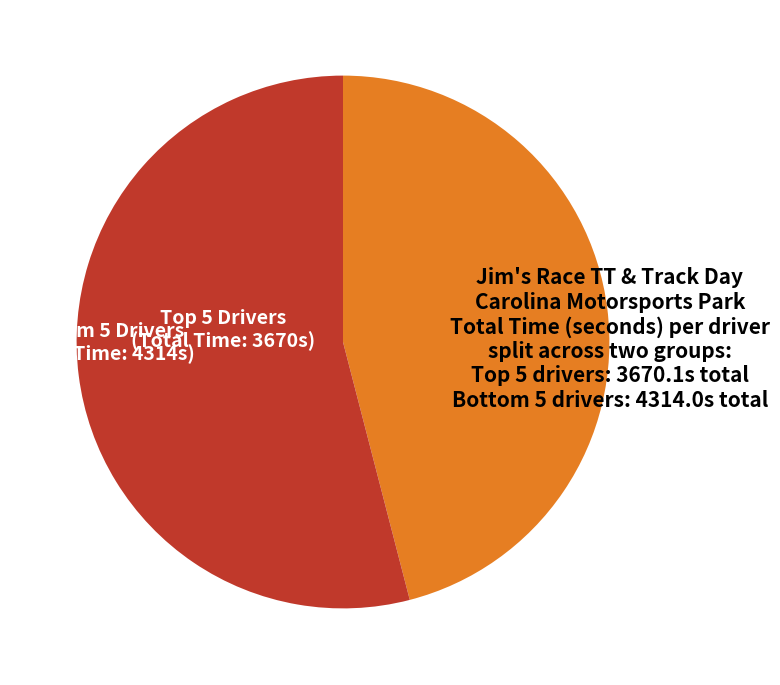

Does any single category account for the majority?

Yes